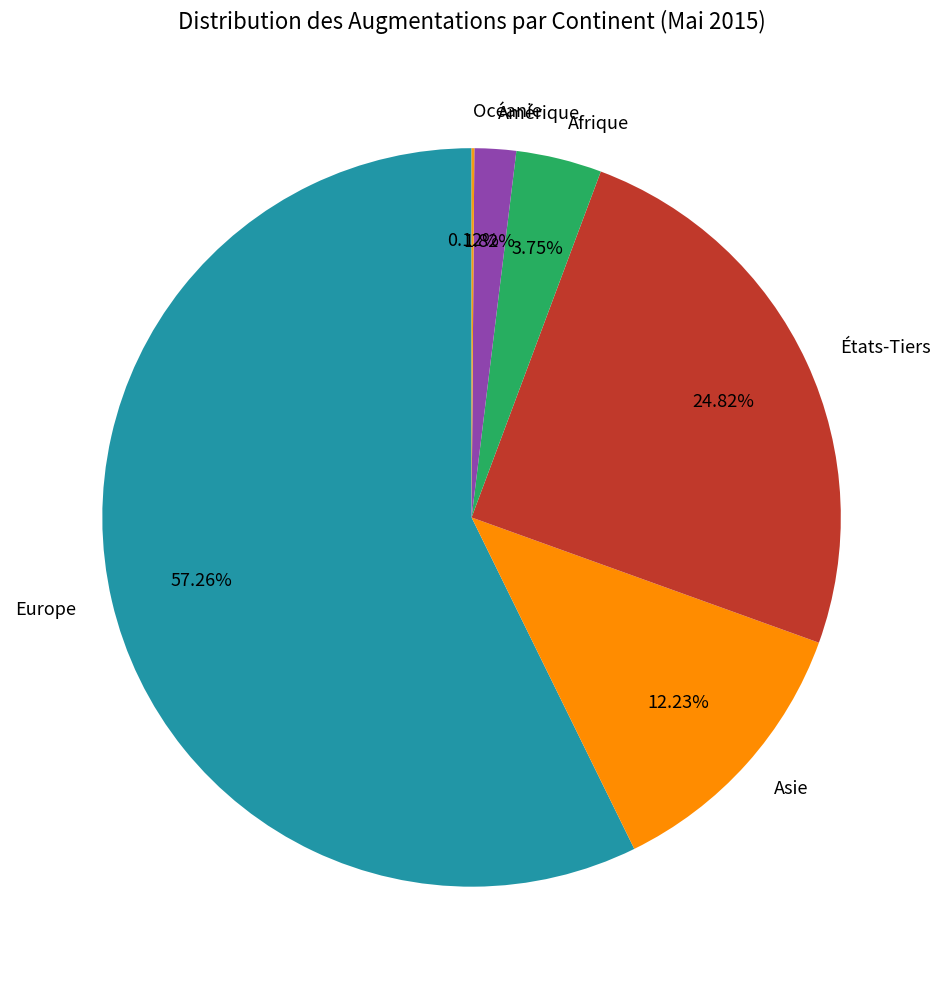

To the nearest percent, what is the combined percentage of Europe and États-Tiers?

82%